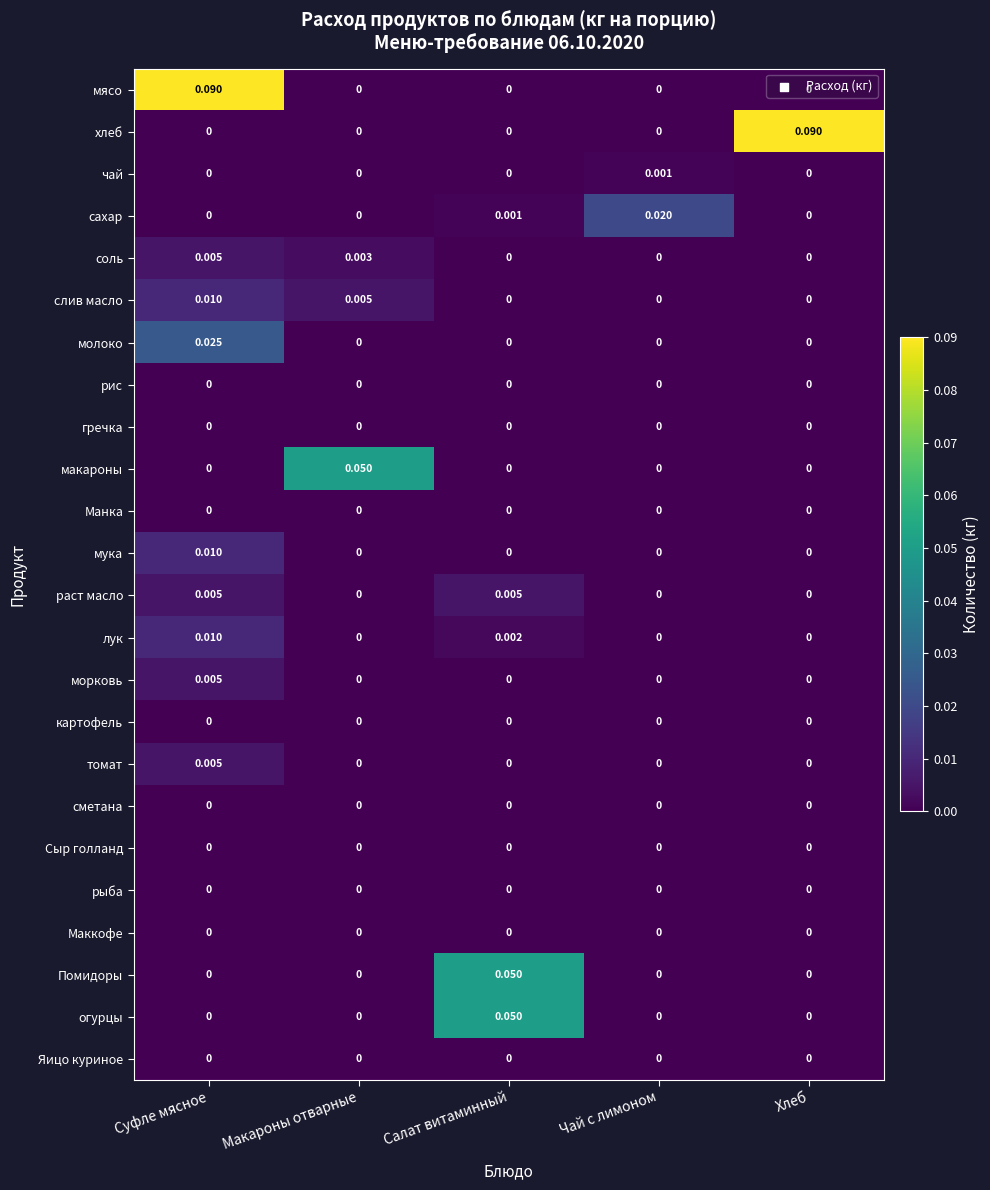

At which category is the sum across all series the highest?

Суфле мясное